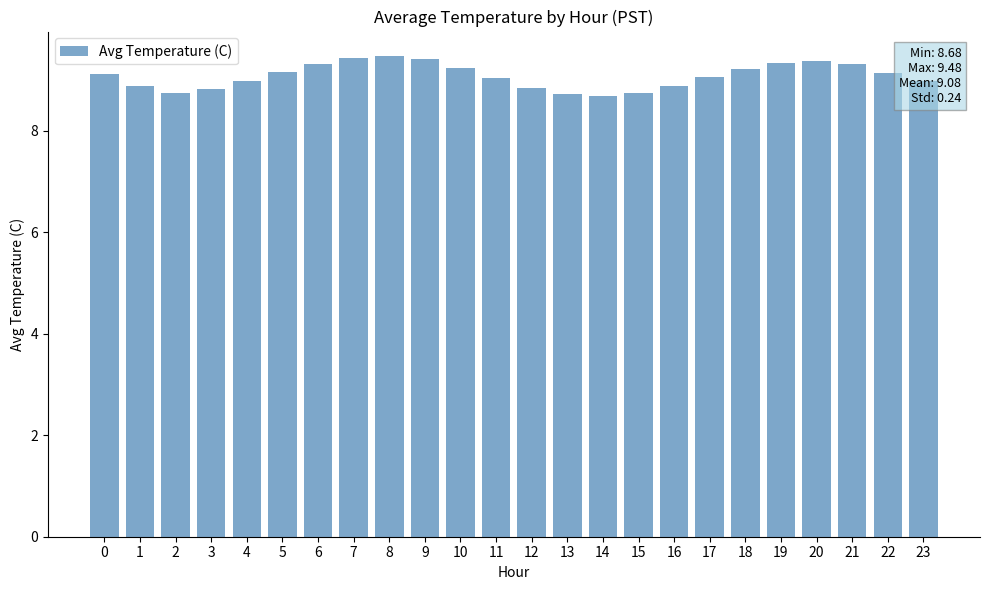

Count the number of categories in the chart.

24